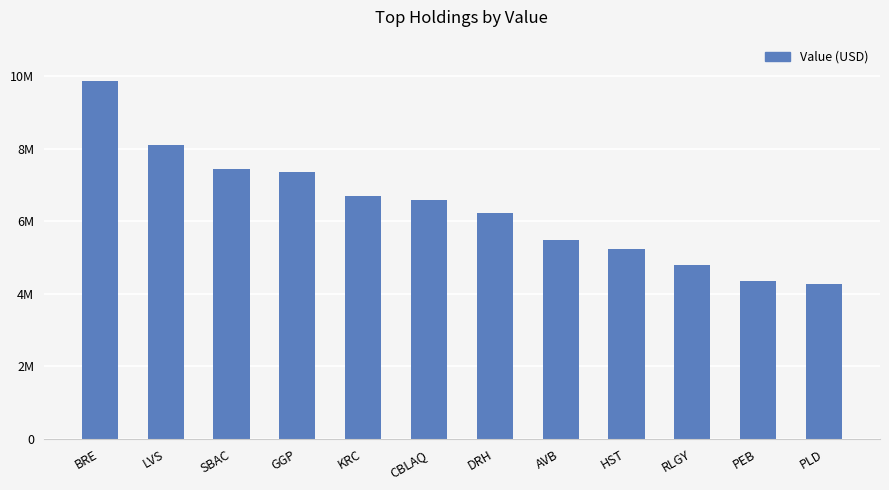

Is it true that the value at AVB is 5490000?

True